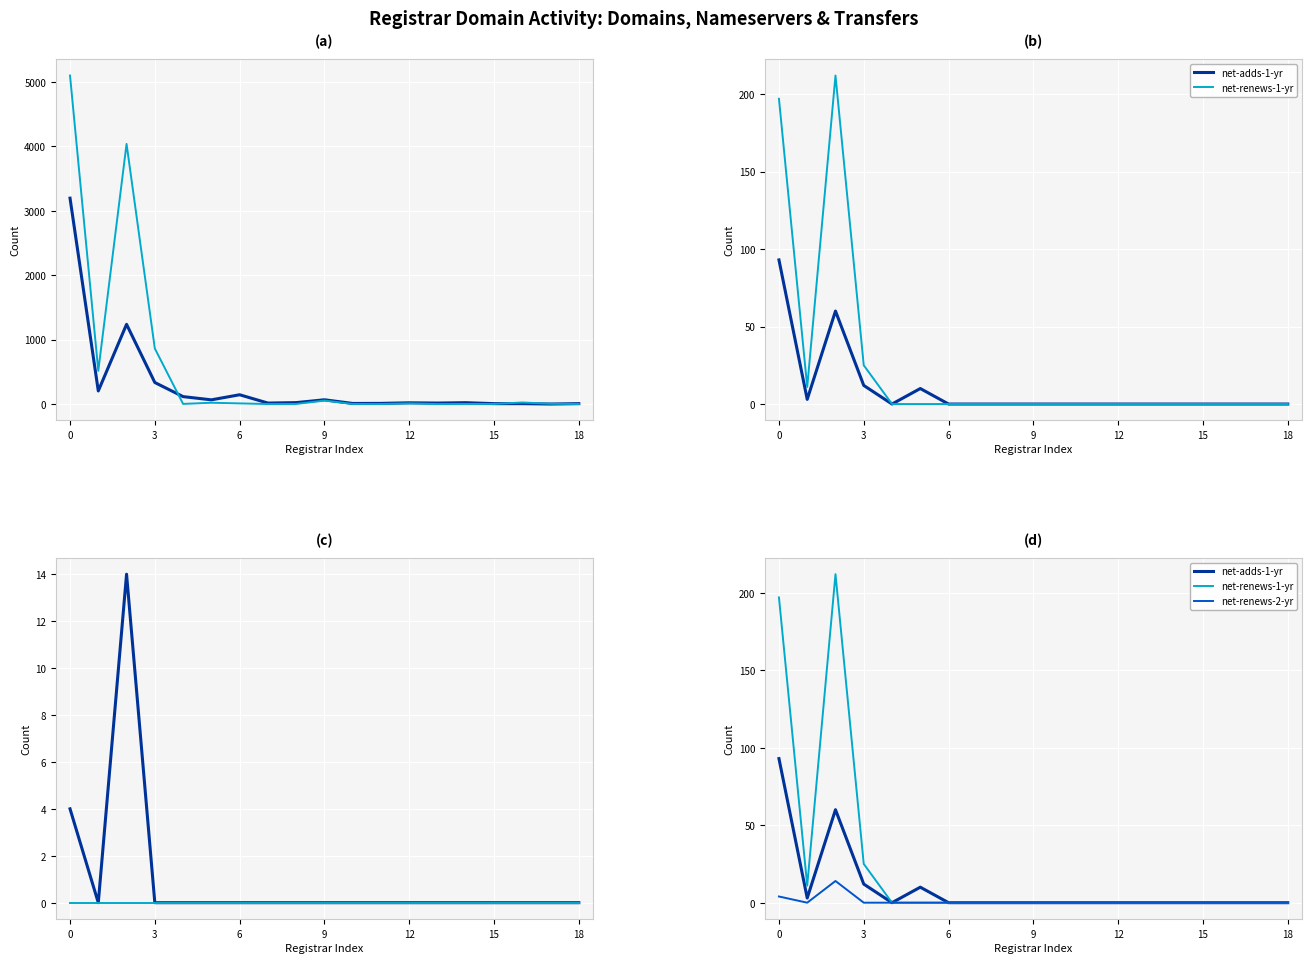

At how many categories does at least one series exceed 1845?

2